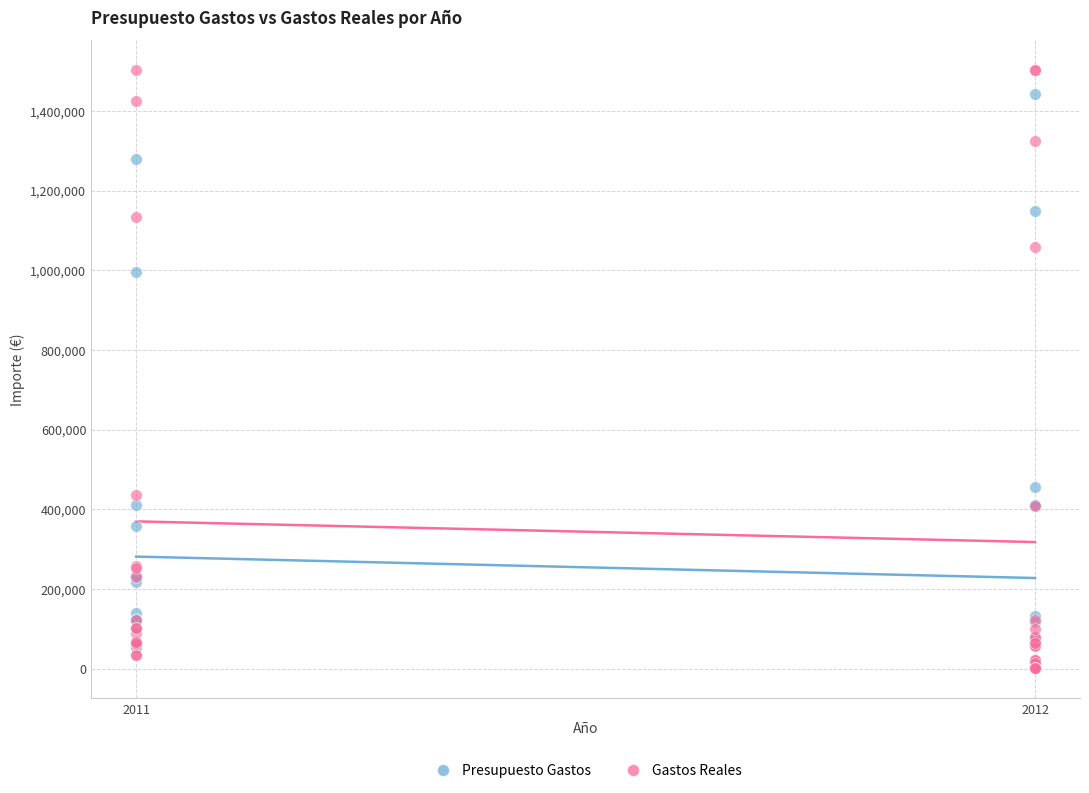

Across all series, what Y value is closest to 751157?

995690.0